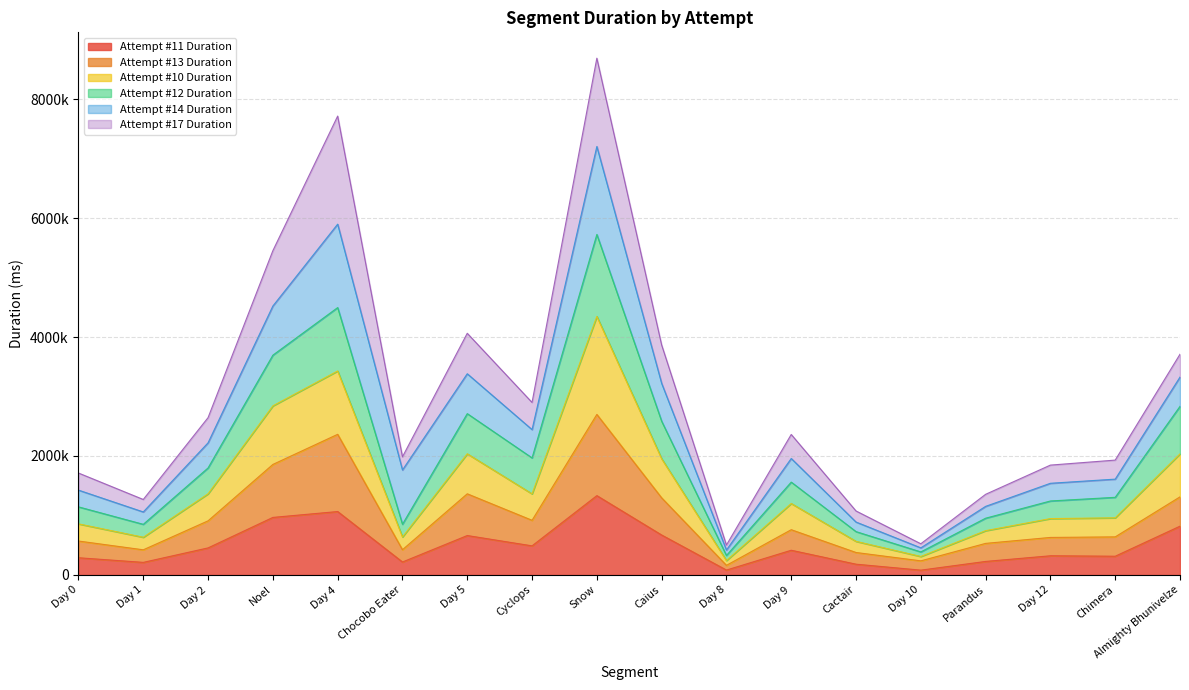

What is the value of the Attempt #11 Duration point at the 4th from the left?

967305